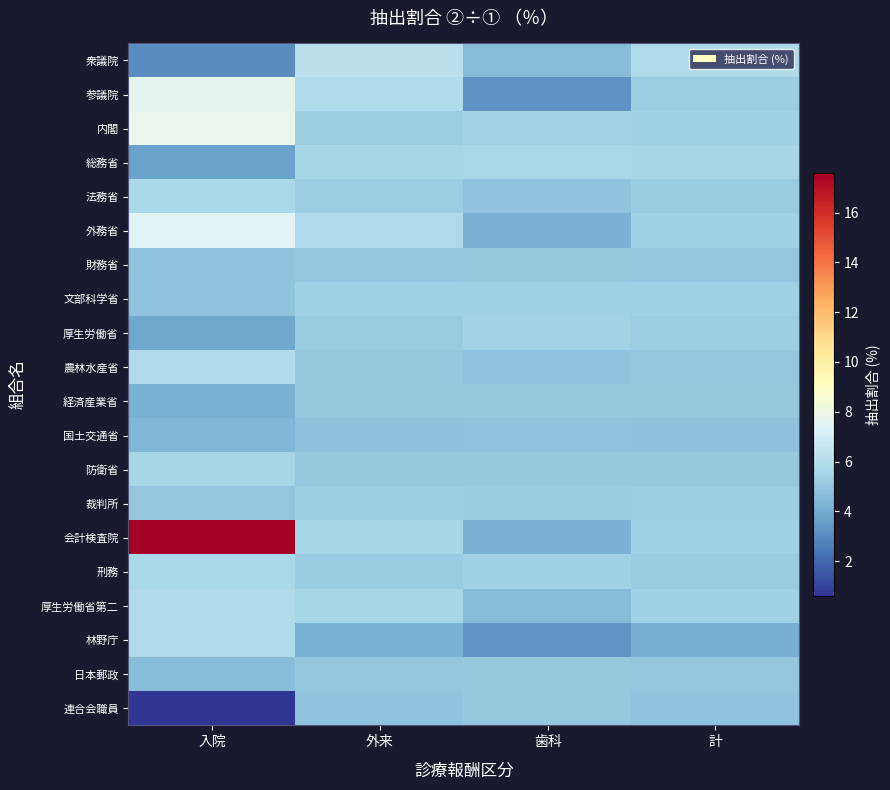

What is the total value across all series at 計?

103.7